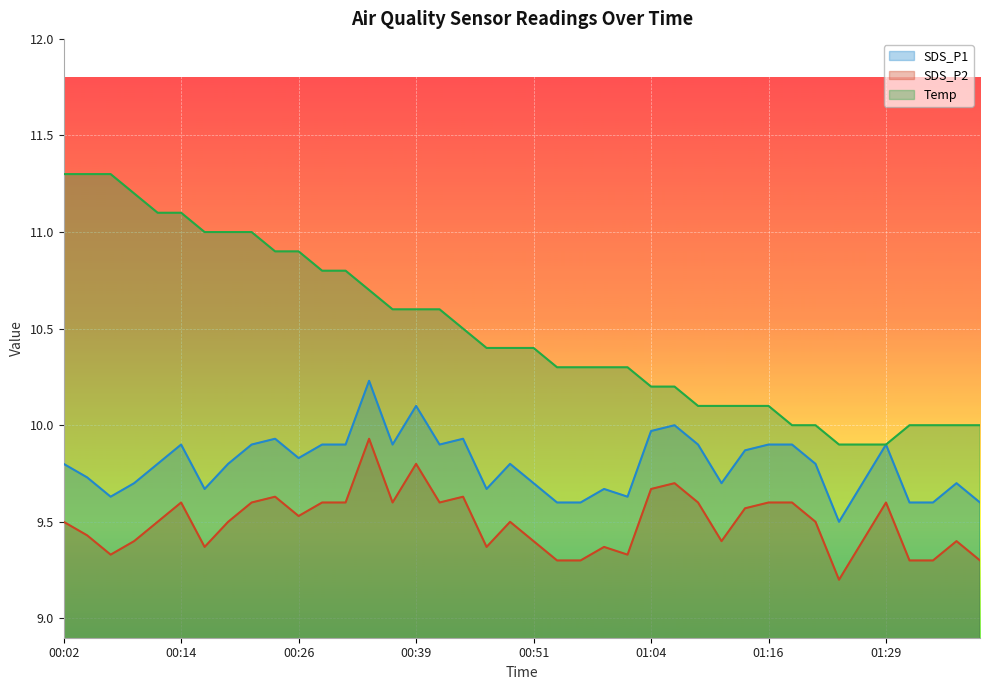

How many interior local valleys does the SDS_P1 series have?

9